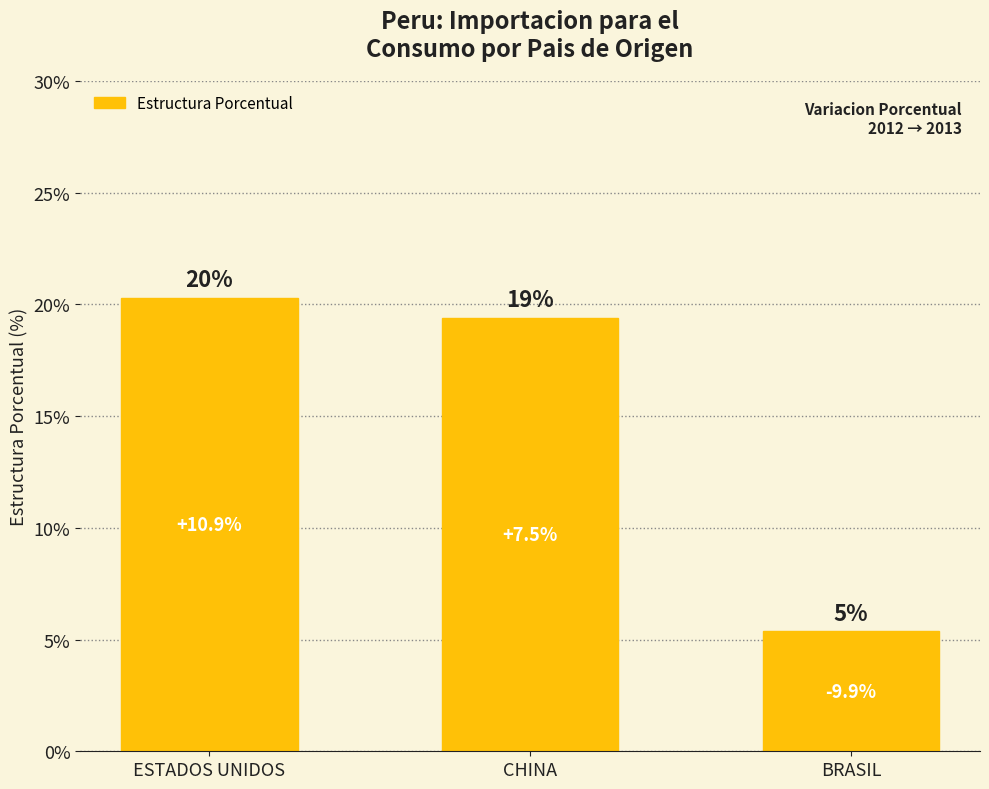

The value at BRASIL is 1.9. True or false?

False